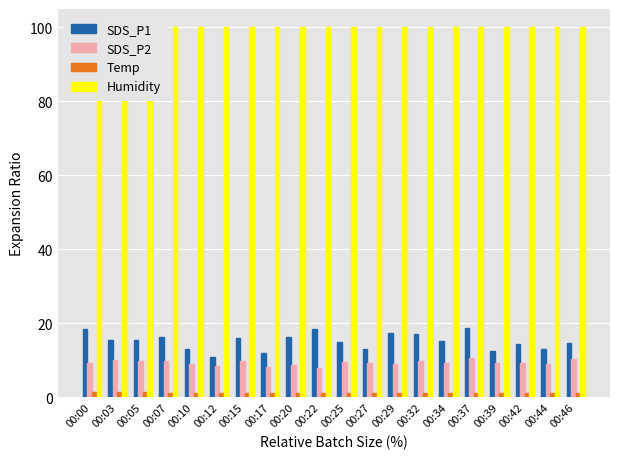

What is the spread (max minus min) of values at 00:05?

98.6